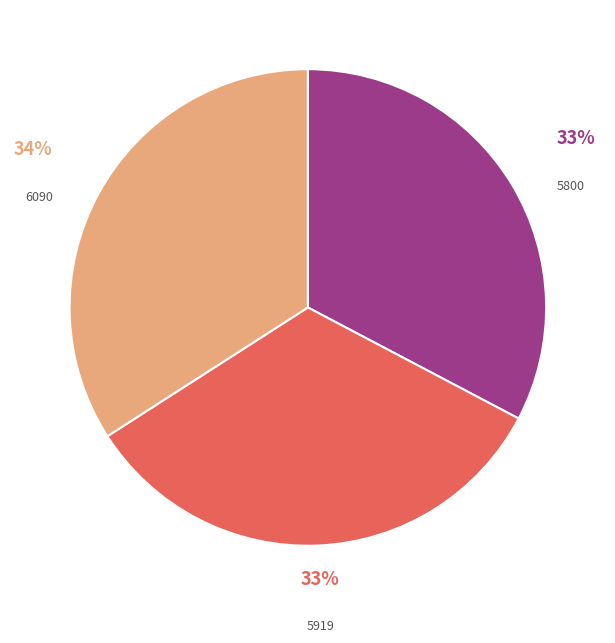

Between 5800 and 6090, which is larger?

6090